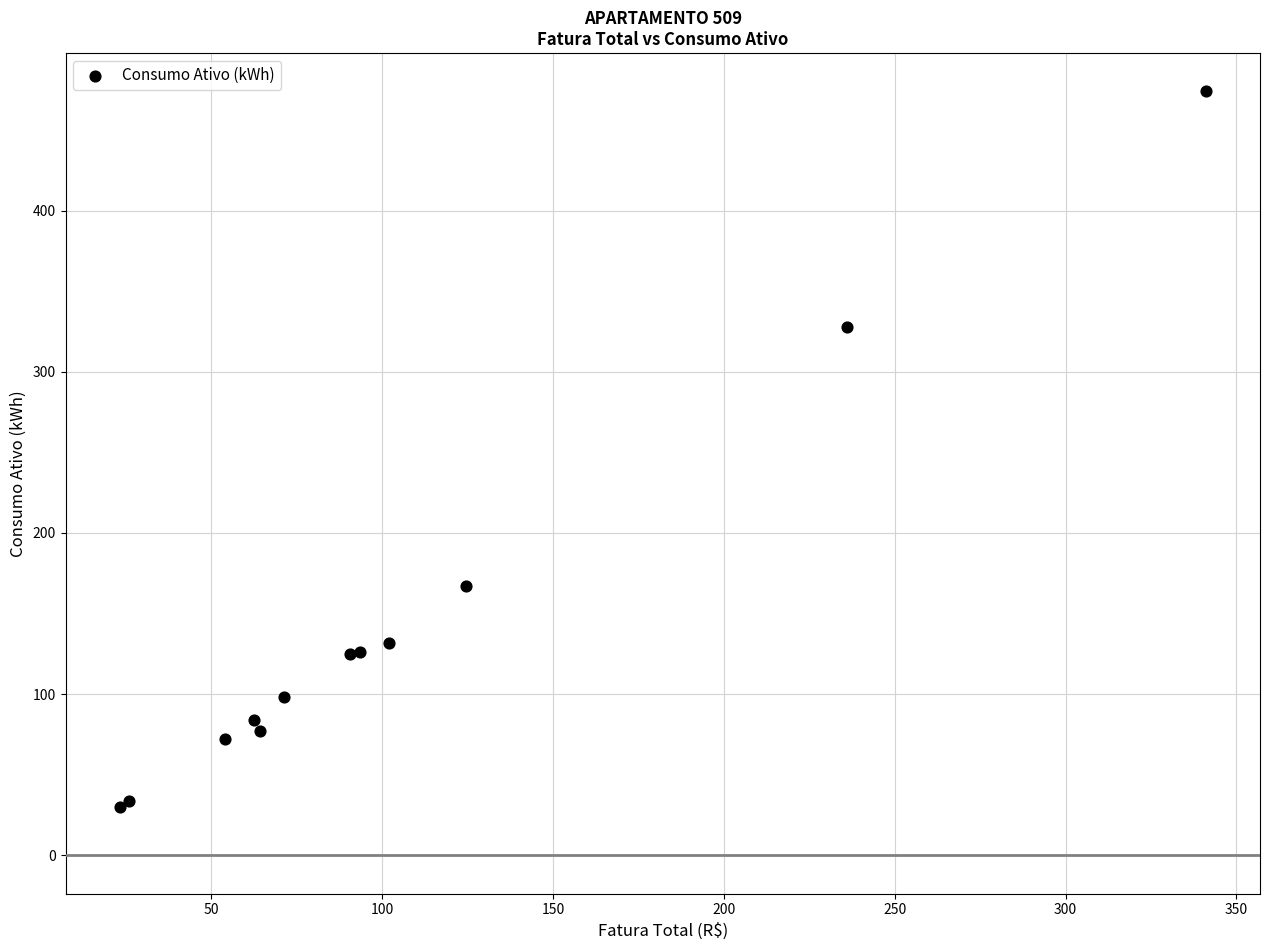

What Y value in the scatter plot is closest to 252?

328